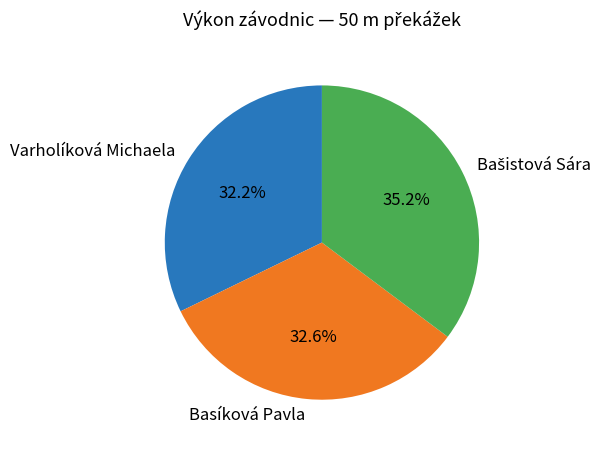

Is there any slice that represents more than half of the pie?

No